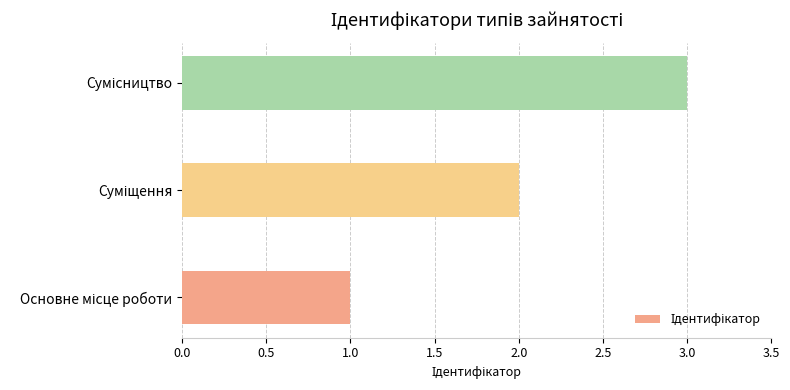

What is the greatest value displayed?

3